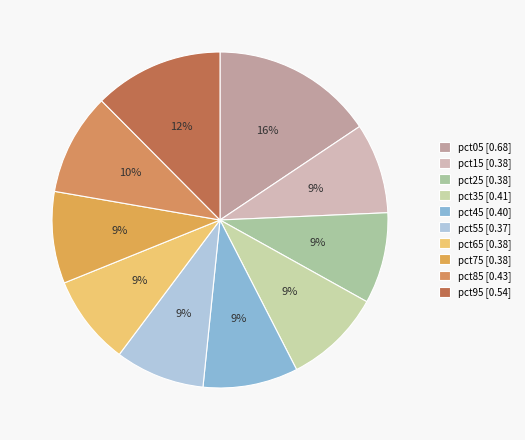

Combined, do pct55 and pct85 account for over 50%?

No